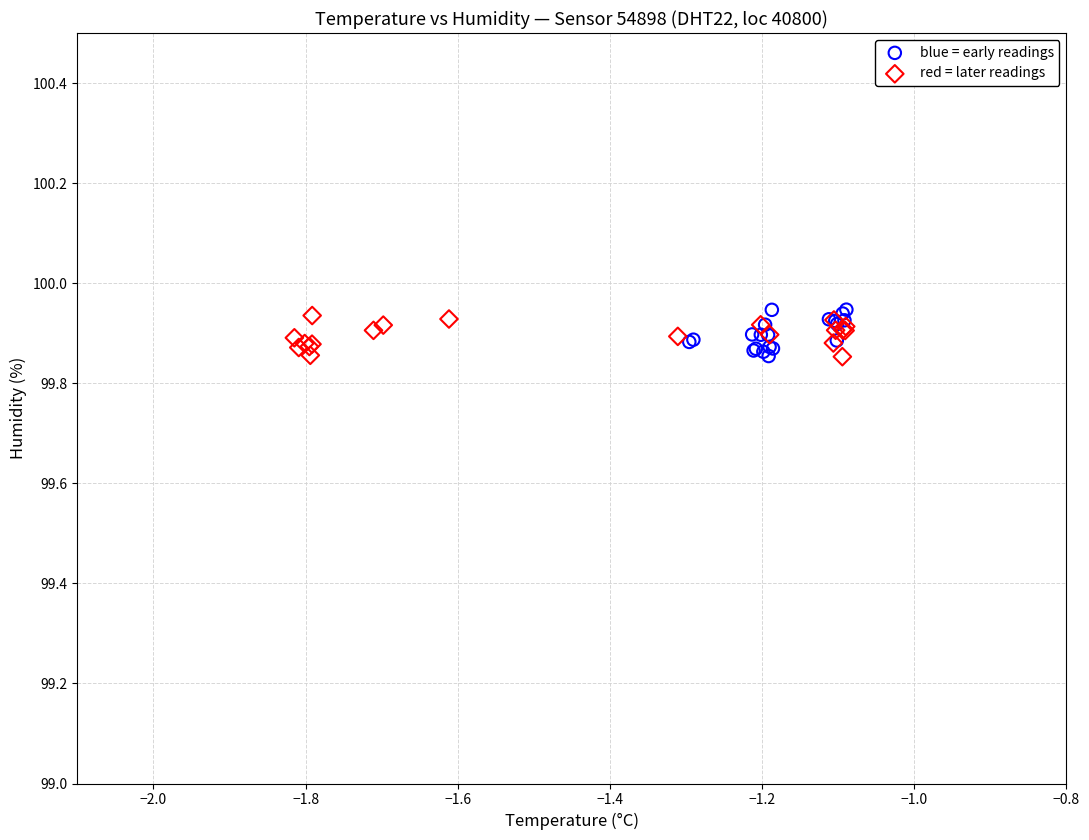

What are all the series names shown in the legend?

blue = early readings, red = later readings